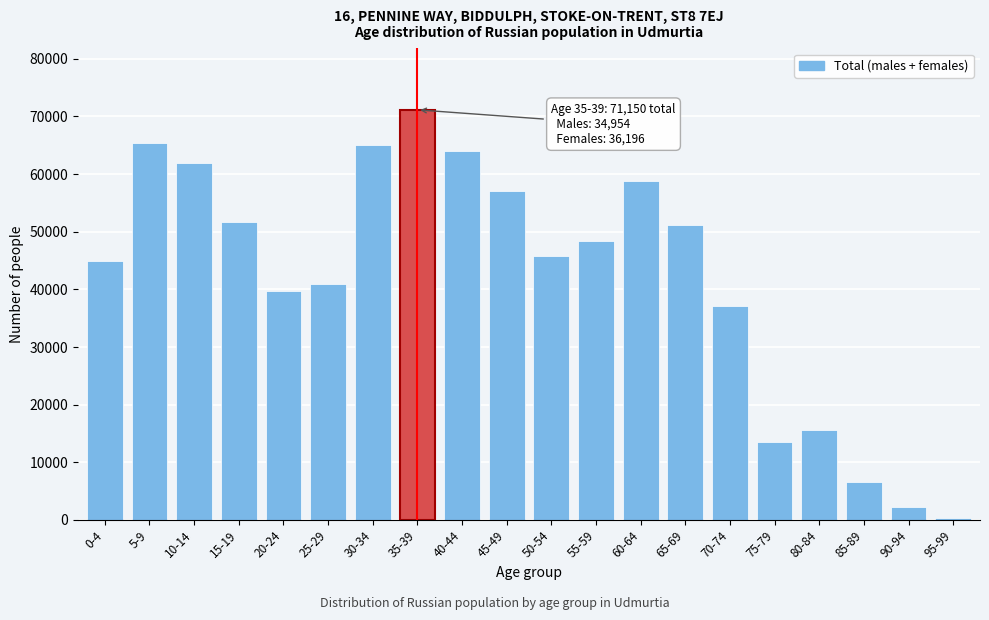

What is the maximum value shown in the chart?

71150